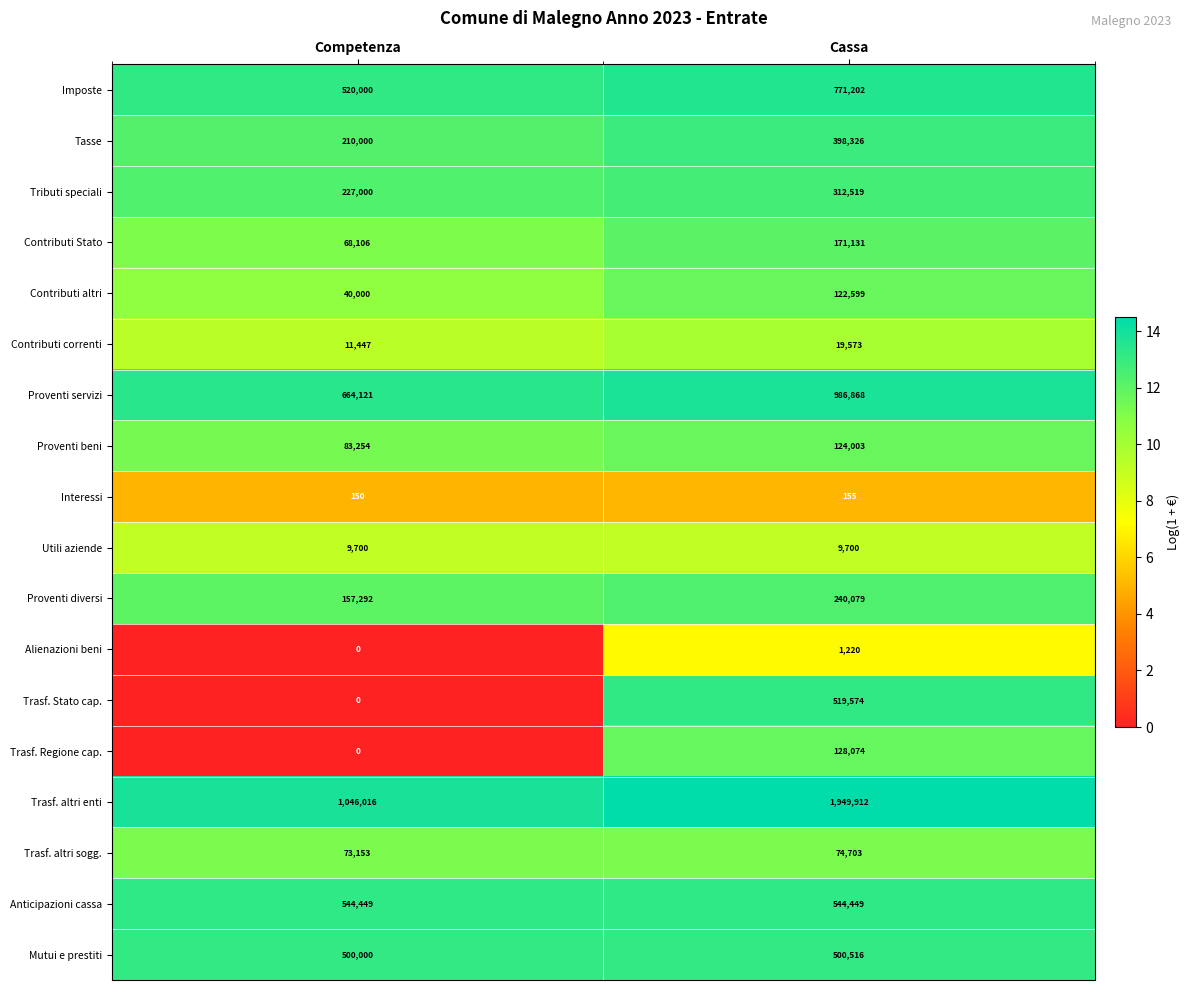

The value of Interessi at Competenza is 150. True or false?

True